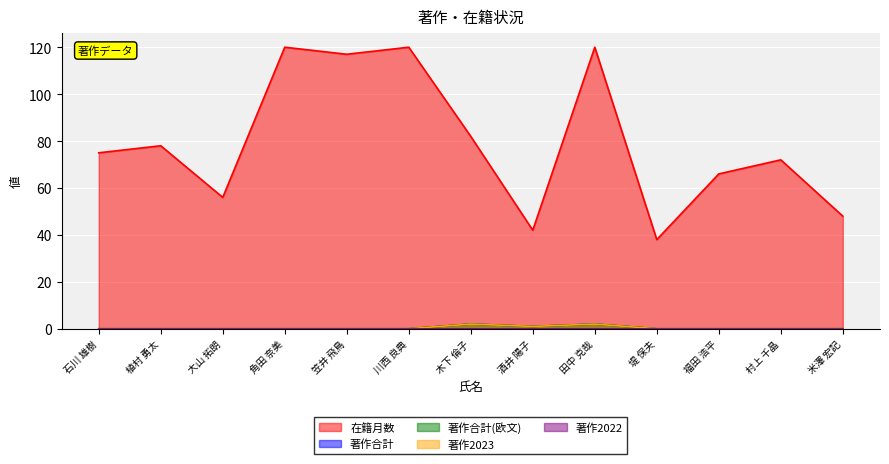

What is the label of the 13th point from the left?

米澤 宏記